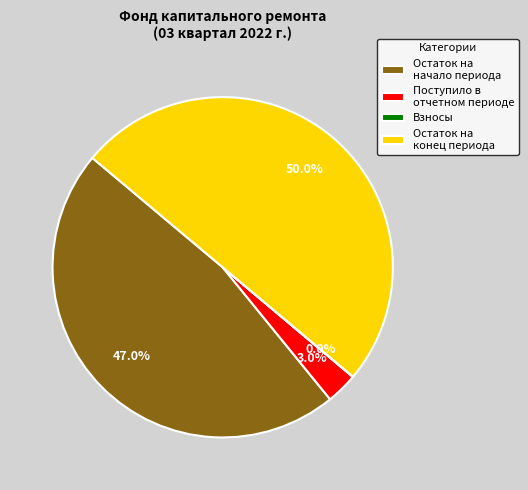

True or false: Остаток на начало периода accounts for 47% of the total.

True